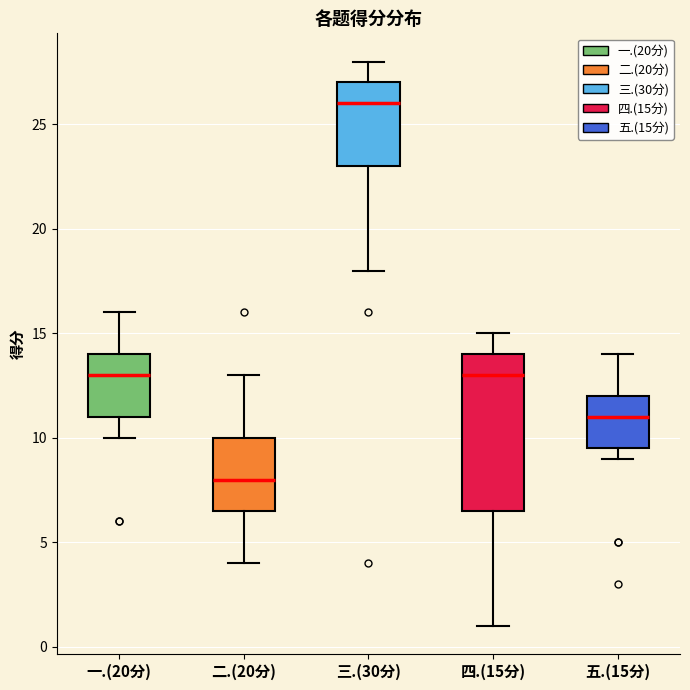

Where is the lower edge of the box for 三.(30分) on the y-axis? The values are not printed on the chart, so give them approximately, as read against the axis.

23.0